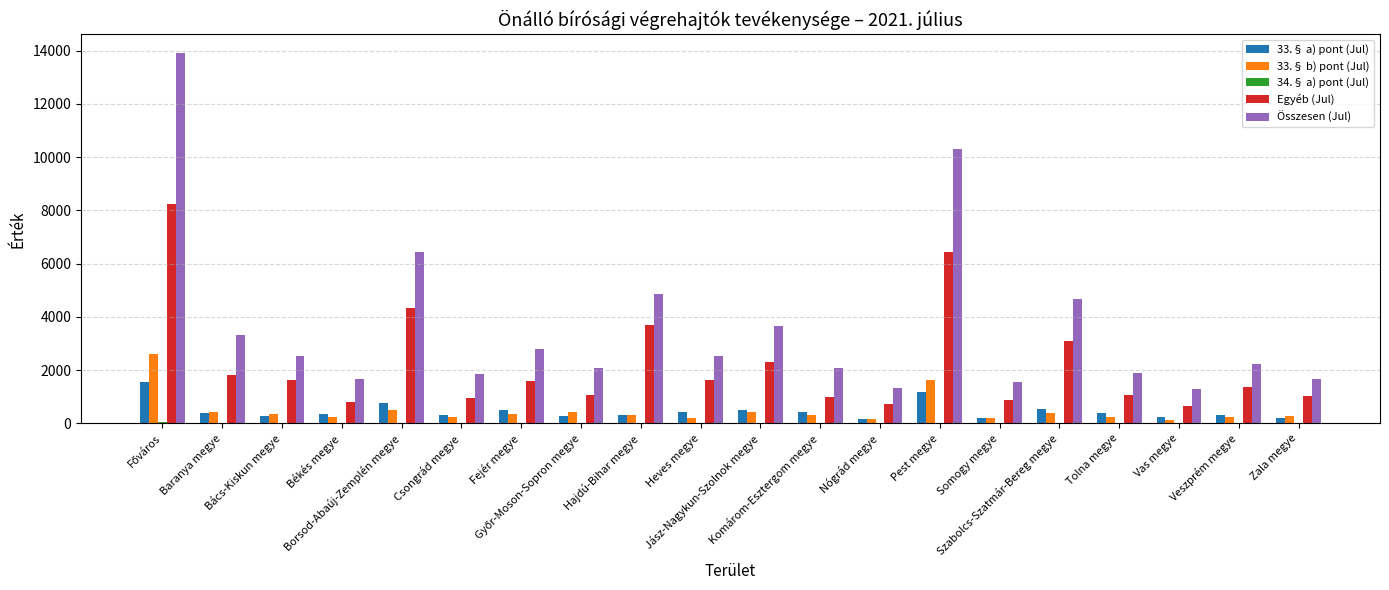

What is the total value across all series at Baranya megye?

5990